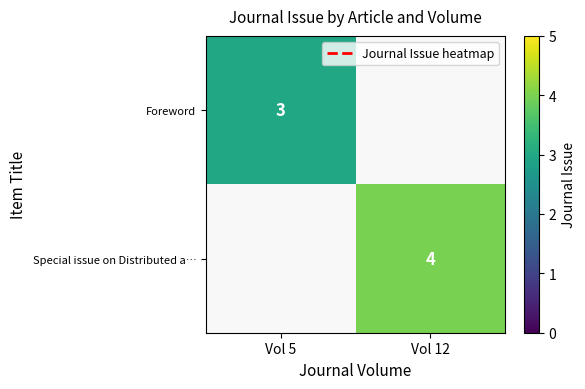

What is the maximum value shown in the chart?

4.0